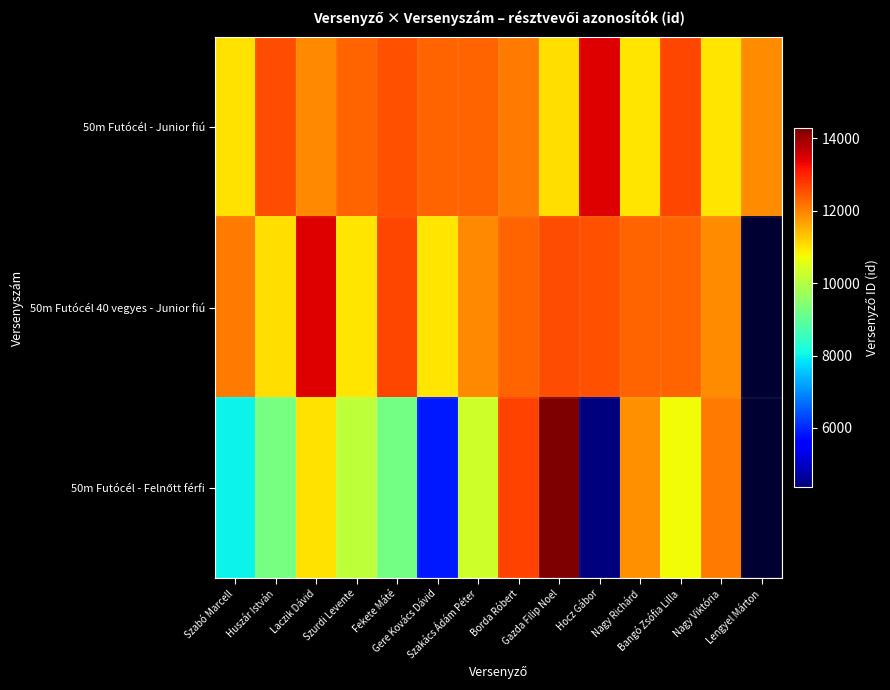

Between Laczik Dávid and Gazda Filip Noel, which is larger?

Laczik Dávid